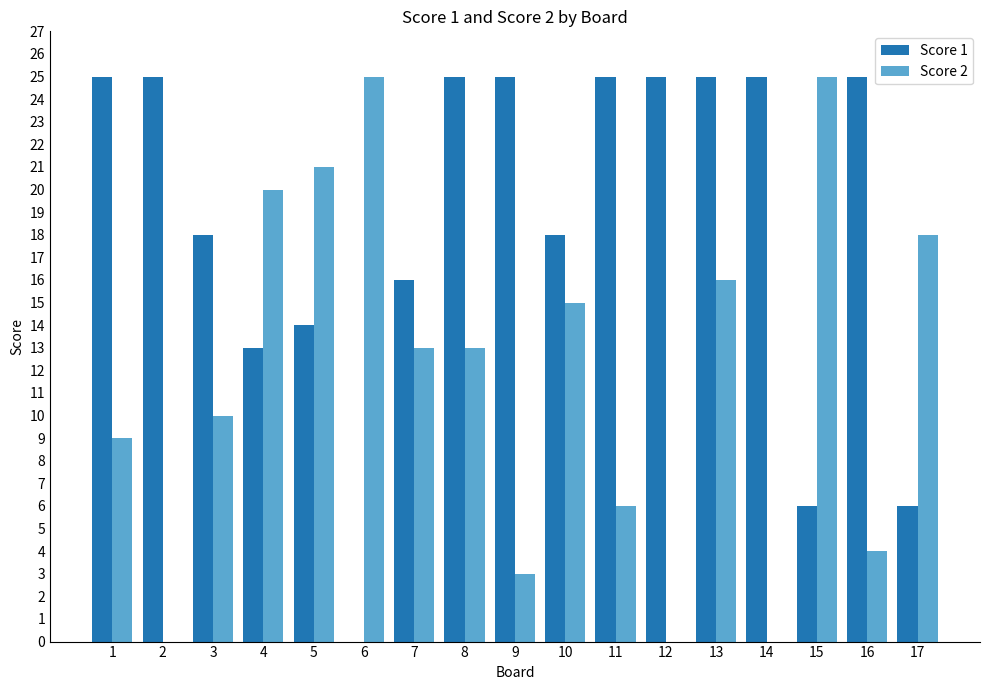

What are all the series names shown in the legend?

Score 1, Score 2